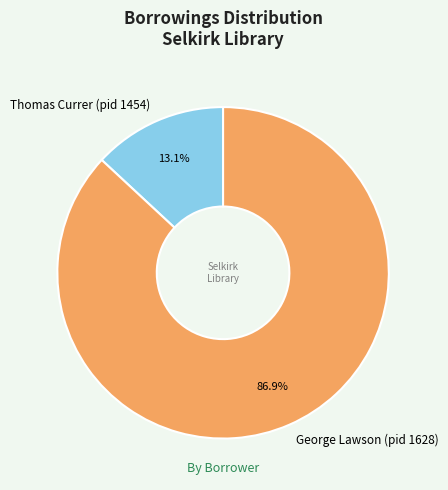

Do George Lawson (pid 1628) and Thomas Currer (pid 1454) together represent more than half of the pie?

Yes